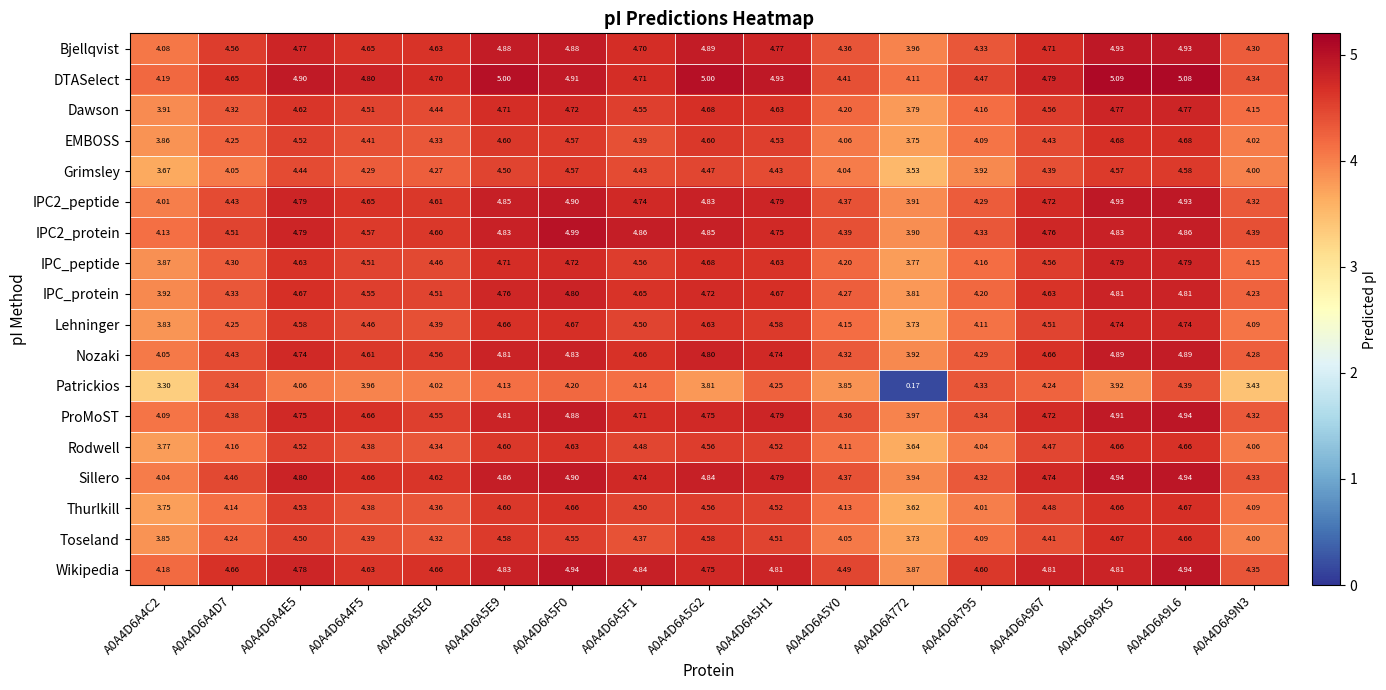

Count the number of data series in this chart.

18